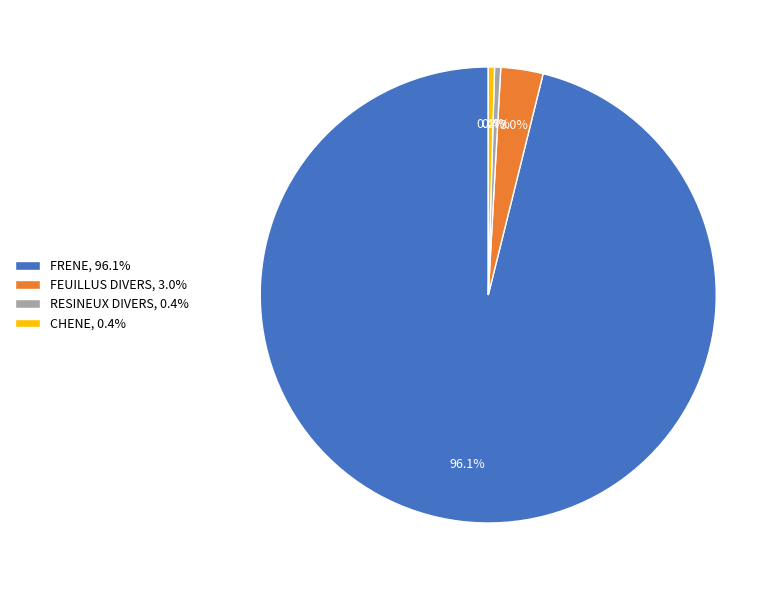

Combined, what portion of the pie is FEUILLUS DIVERS, 3.0% and CHENE, 0.4%?

3.4%